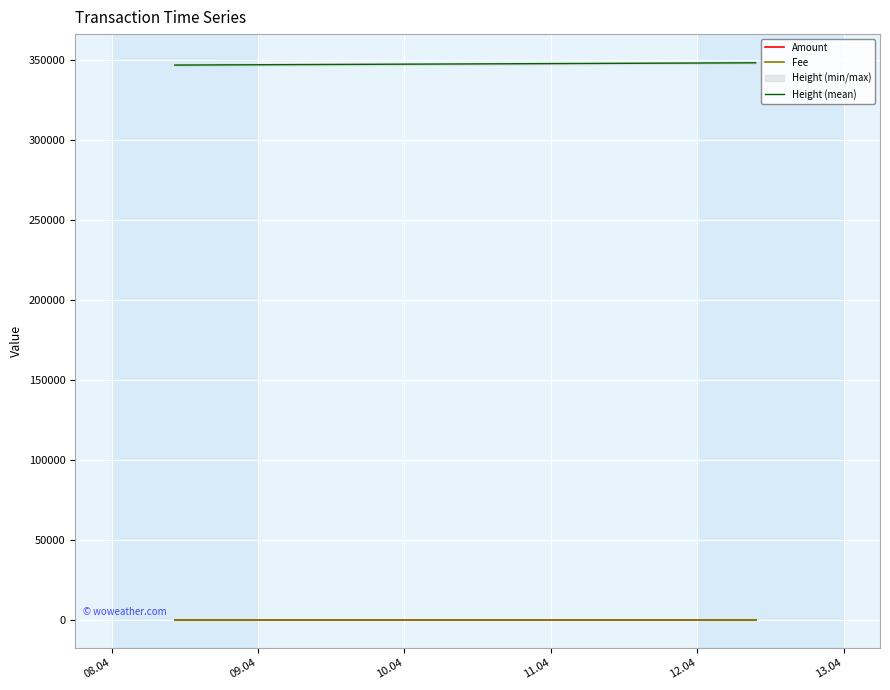

What is the minimum value for Height (mean)?

346978